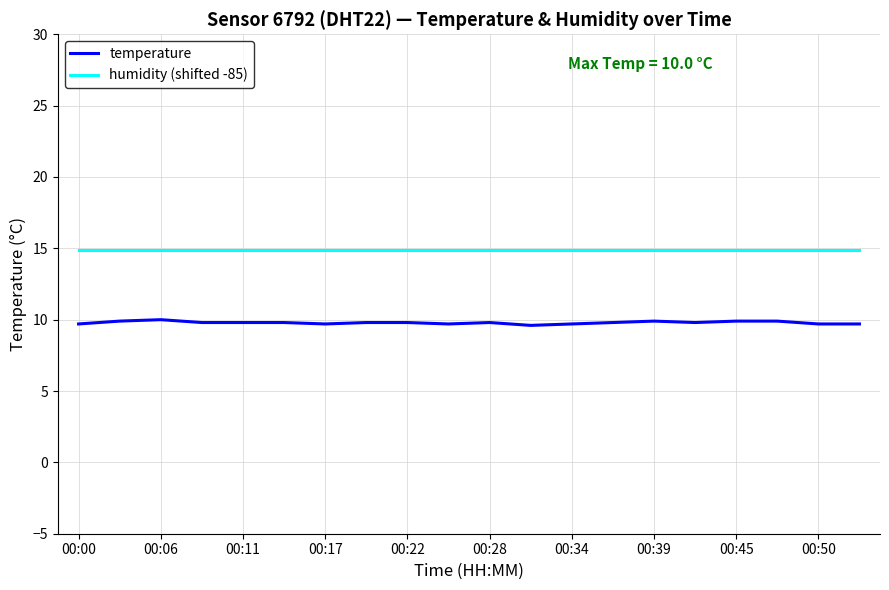

True or false: humidity (shifted -85) and temperature intersect in this chart.

False